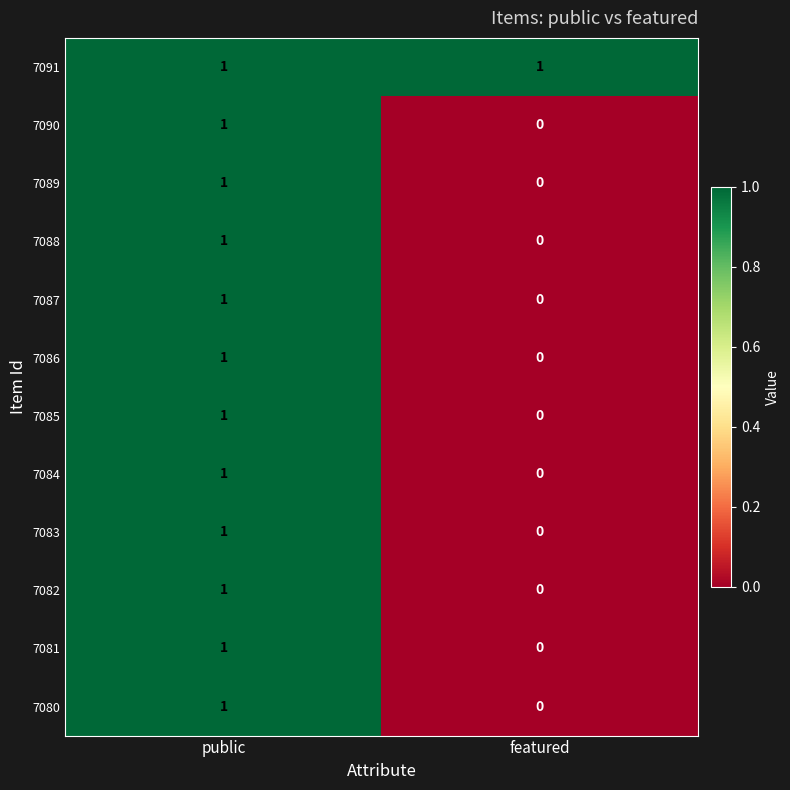

Reading right to left, extract all data points from this chart.

7091: featured=1	public=1
7090: featured=0	public=1
7089: featured=0	public=1
7088: featured=0	public=1
7087: featured=0	public=1
7086: featured=0	public=1
7085: featured=0	public=1
7084: featured=0	public=1
7083: featured=0	public=1
7082: featured=0	public=1
7081: featured=0	public=1
7080: featured=0	public=1